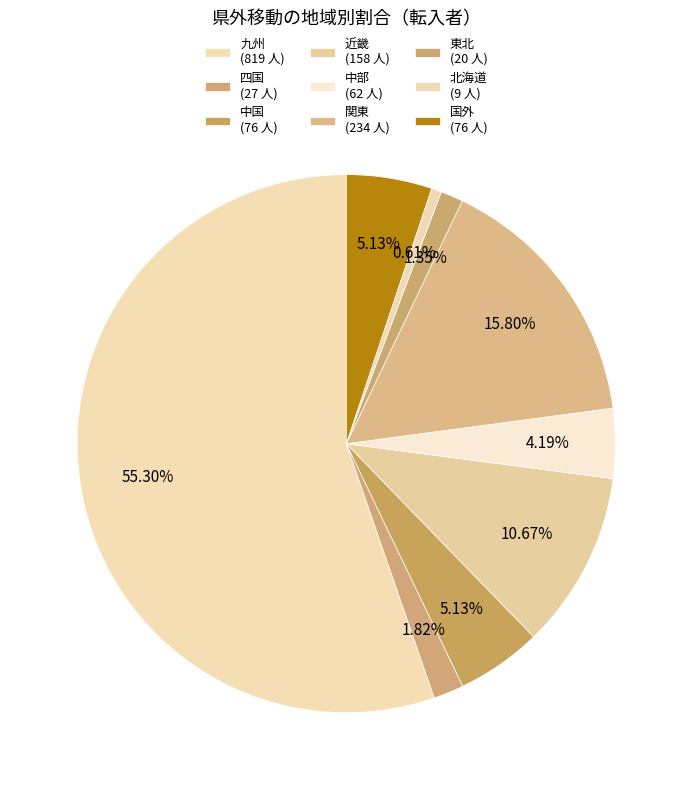

What percentage is the 国外 slice, to the nearest percent?

5%